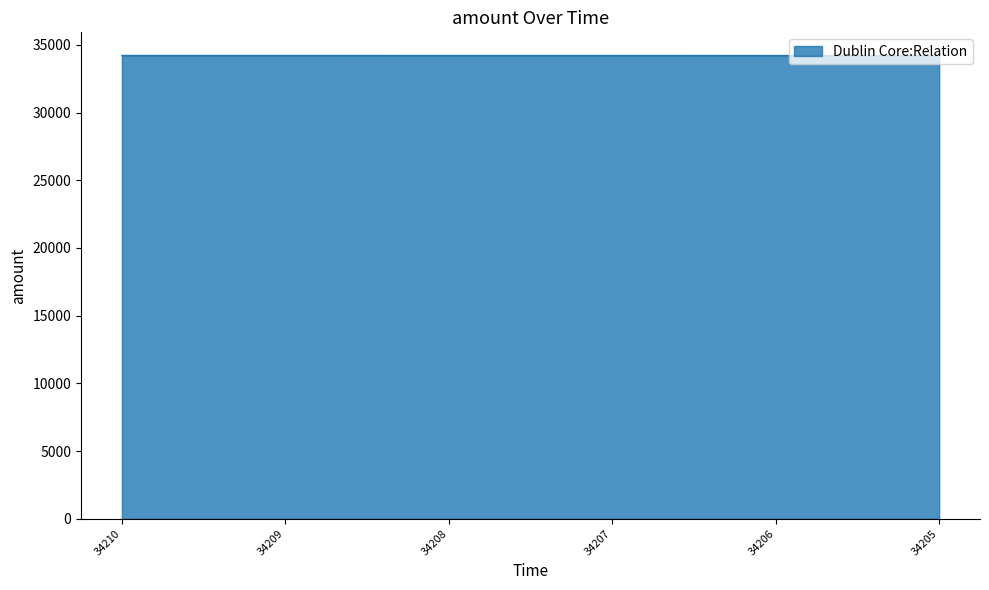

Approximately how many times larger is the value at 34206 compared to 34209?

1.0